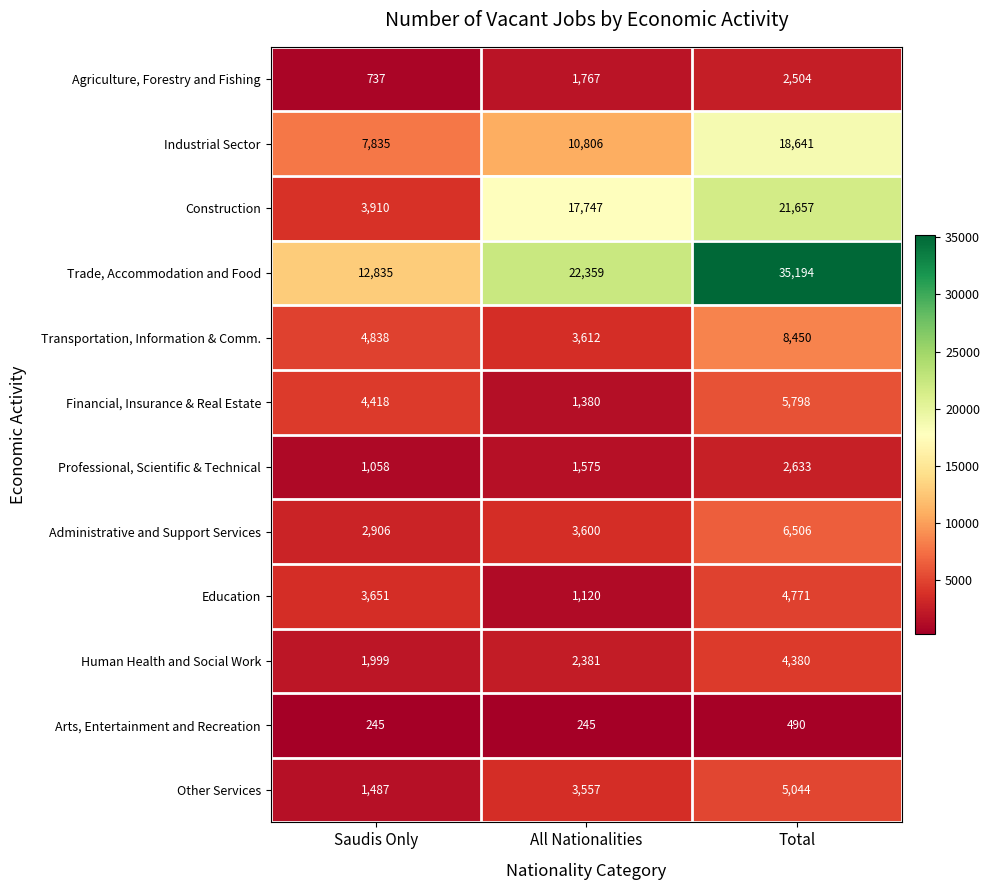

True or false: Agriculture, Forestry and Fishing has a value of 919 at Total.

False